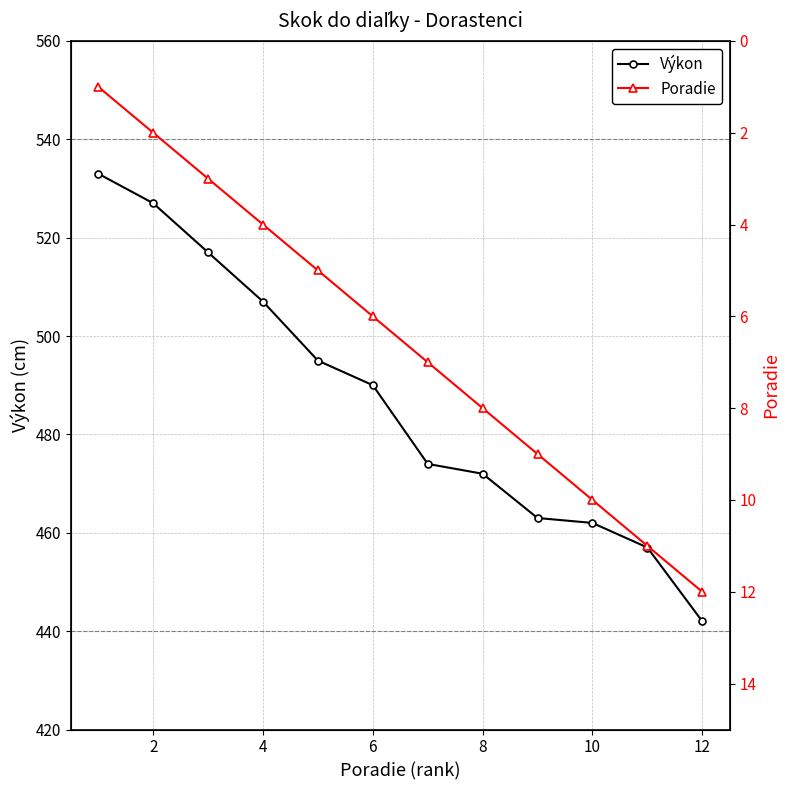

Reading left to right, transcribe all the data shown in this chart.

Výkon: 533	527	517	507	495	490	474	472	463	462	457	442
Poradie: 1	2	3	4	5	6	7	8	9	10	11	12